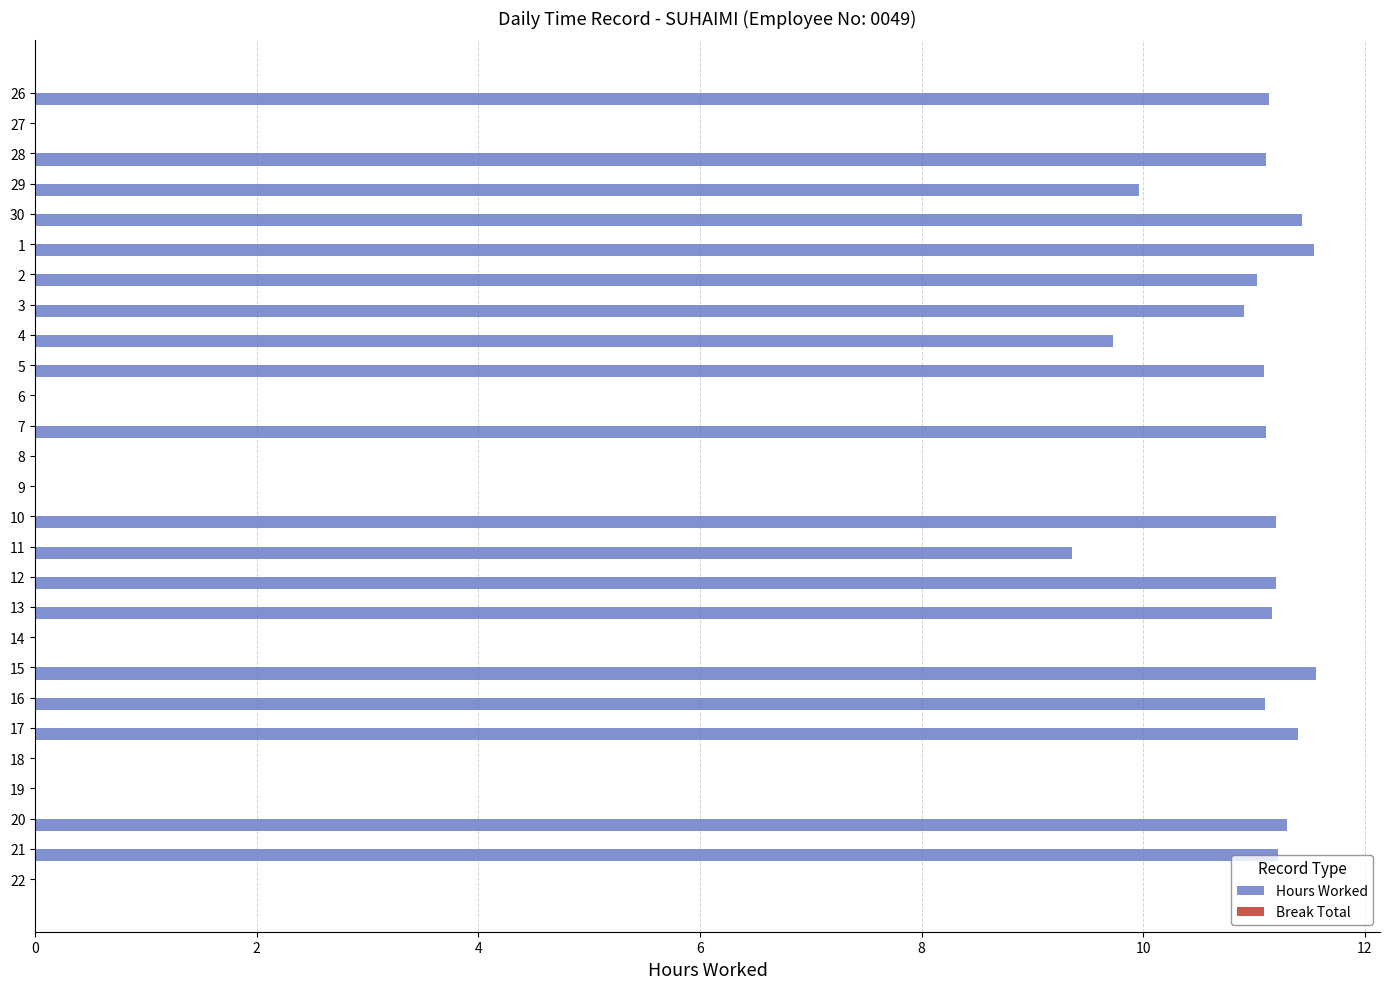

Is it true that the value at 6 is -7.3?

False